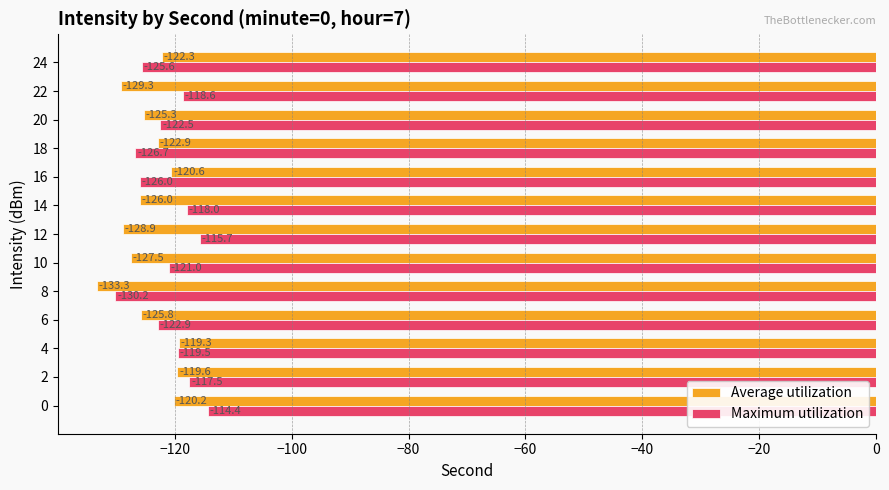

Rank the series by their average value, from highest to lowest.

Maximum utilization, Average utilization